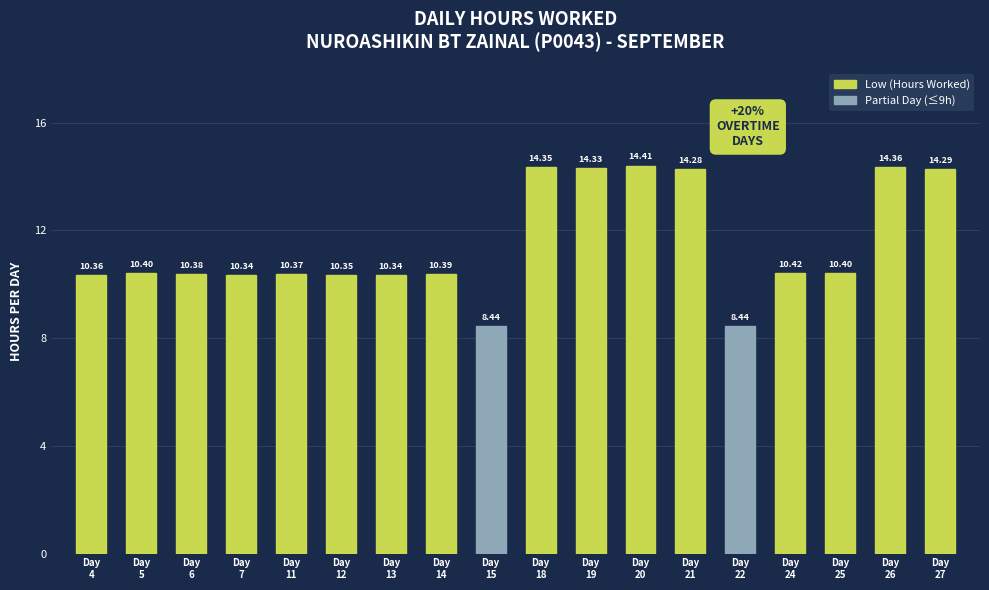

What is the ratio of the value at Day
21 to the value at Day
24?

1.4